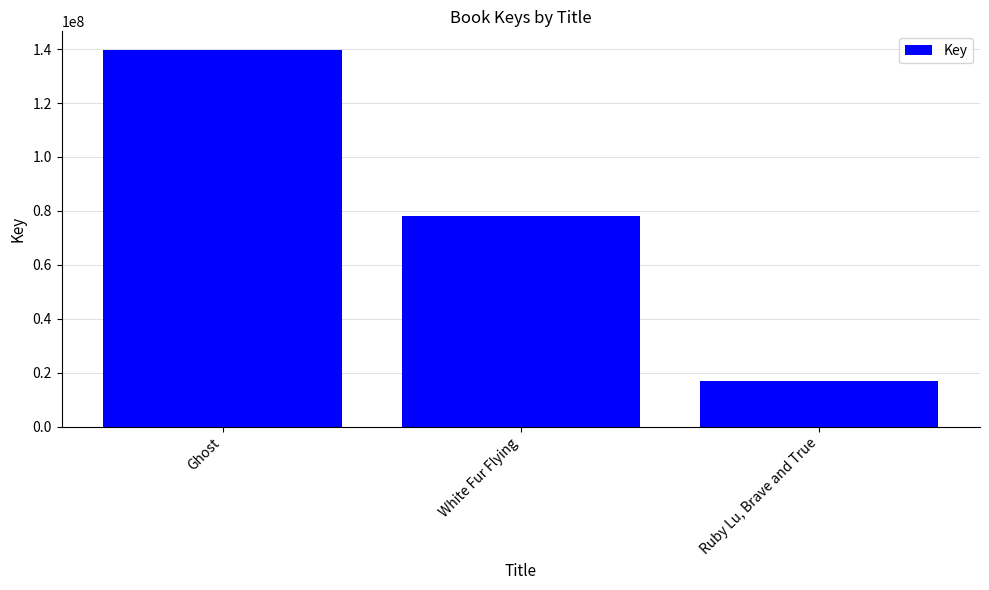

Rank the categories by value from highest to lowest.

Ghost, White Fur Flying, Ruby Lu, Brave and True